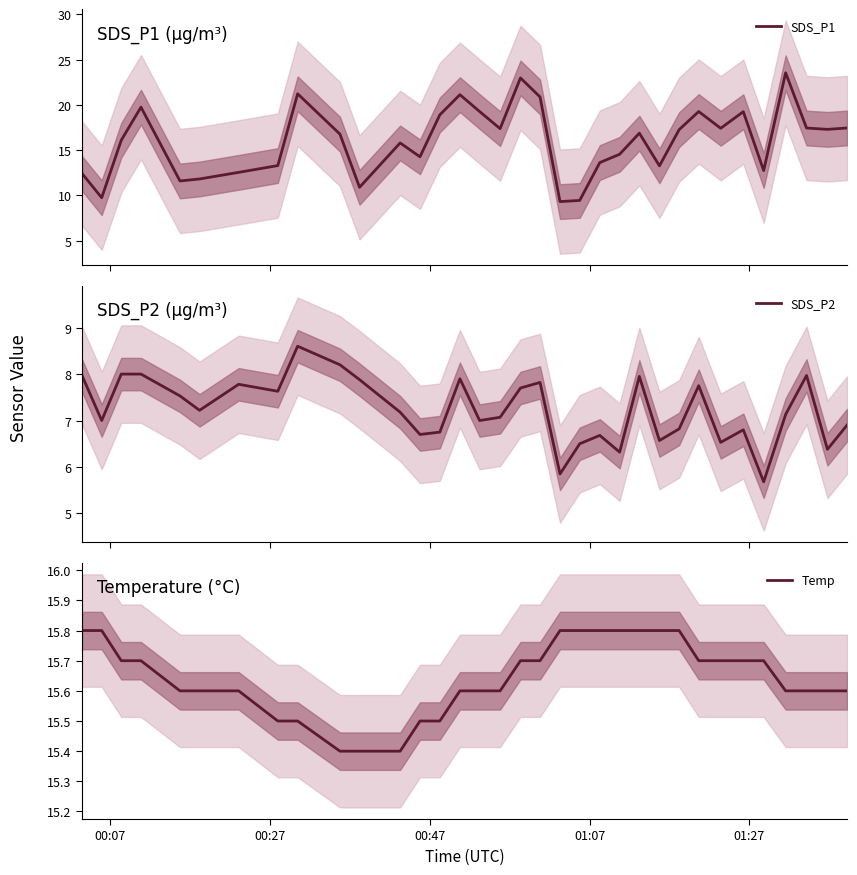

What is the maximum value for SDS_P1?

23.6